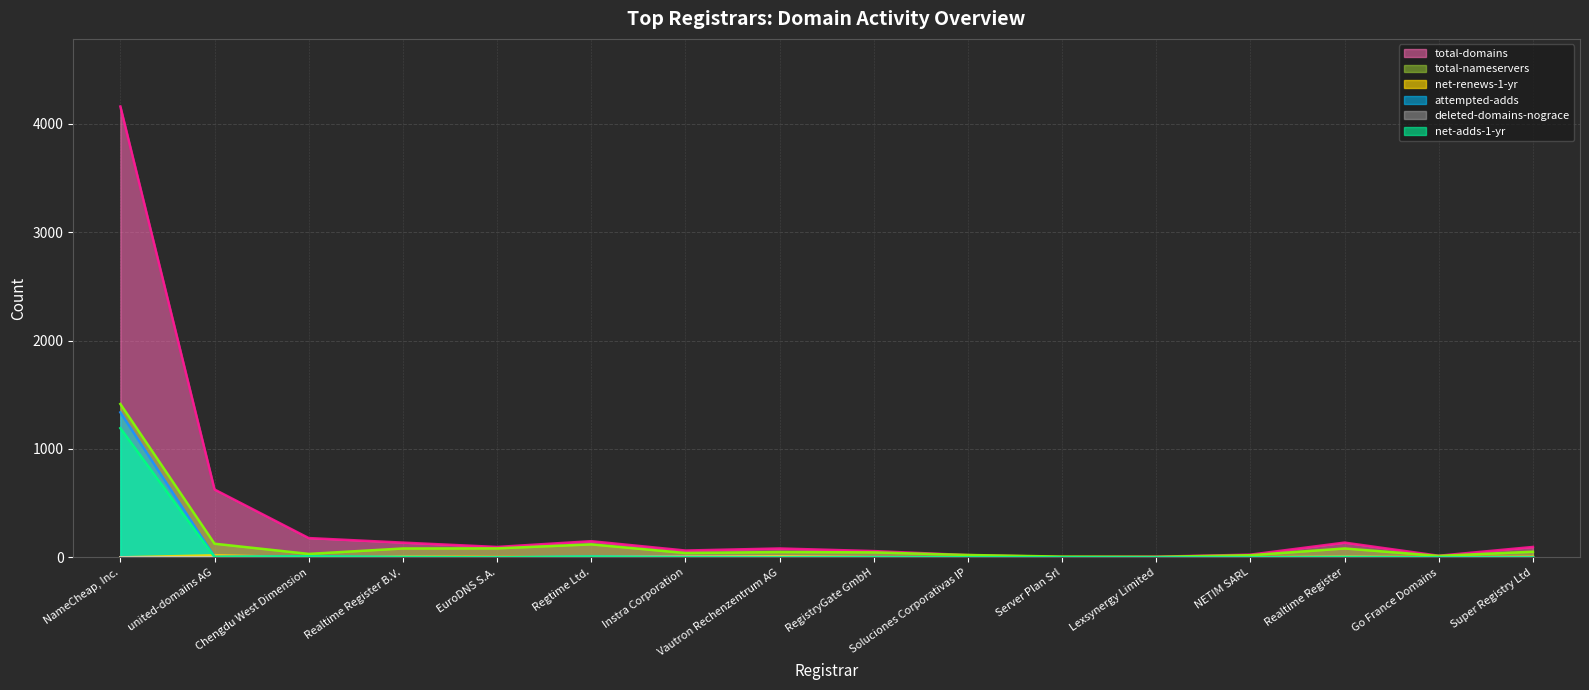

Which series has the largest total across all categories?

total-domains